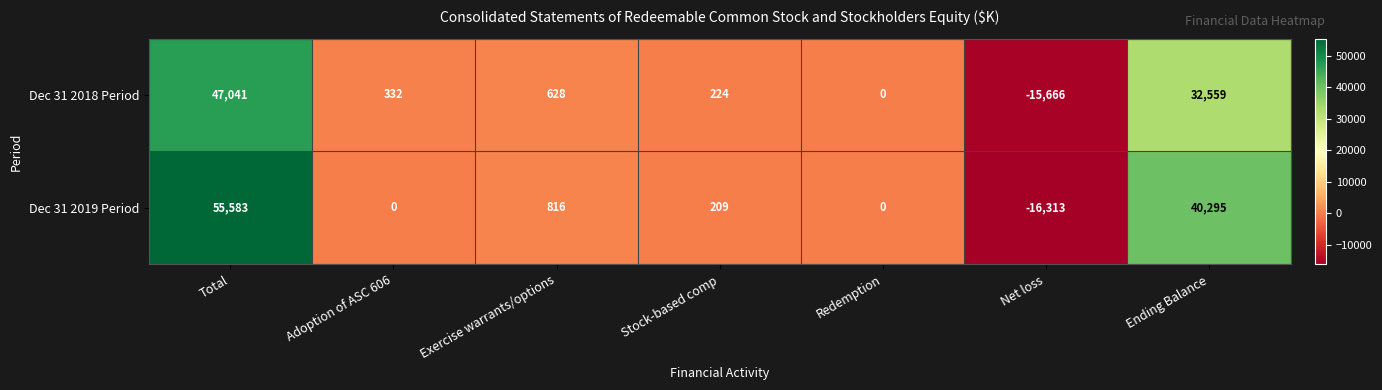

Which series has the widest spread of values?

Dec 31 2019 Period